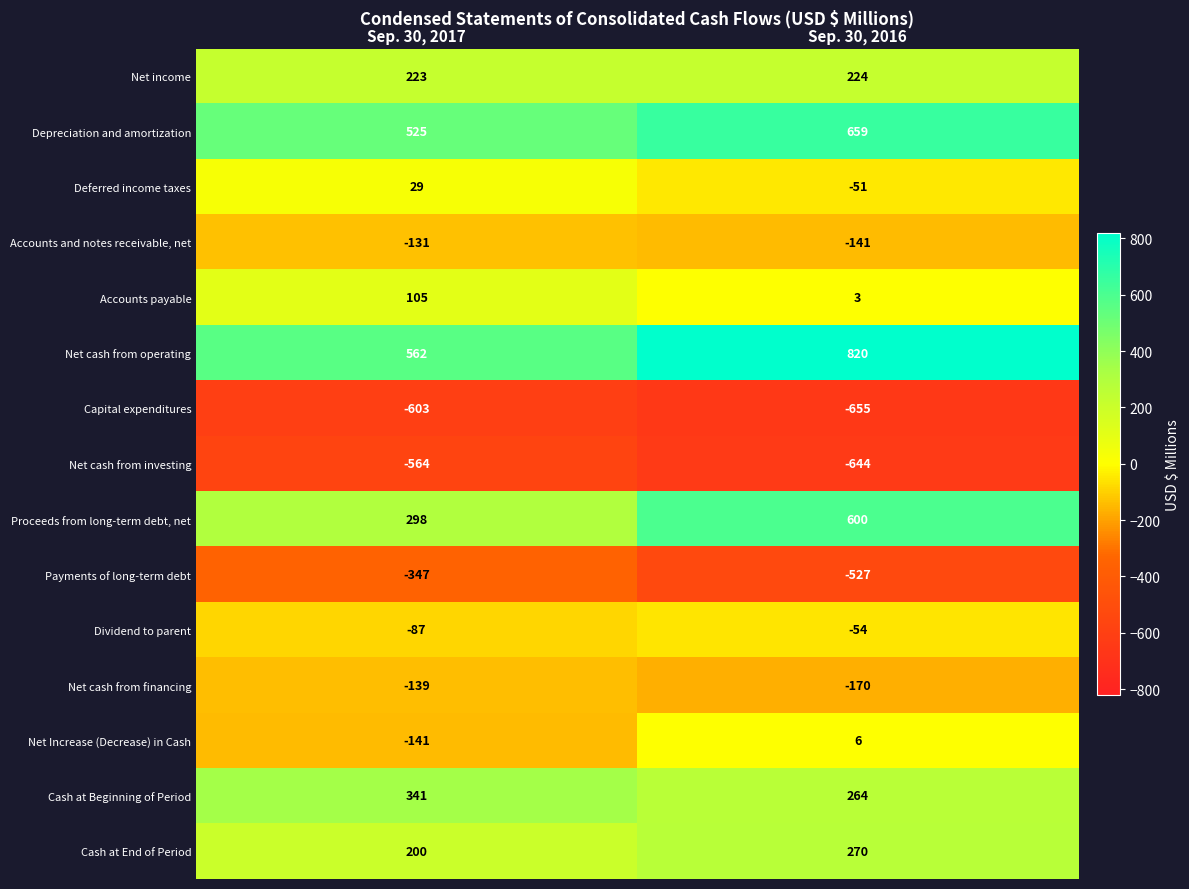

What is the sum of the Net cash from operating values at Sep. 30, 2016 and Sep. 30, 2017?

1382